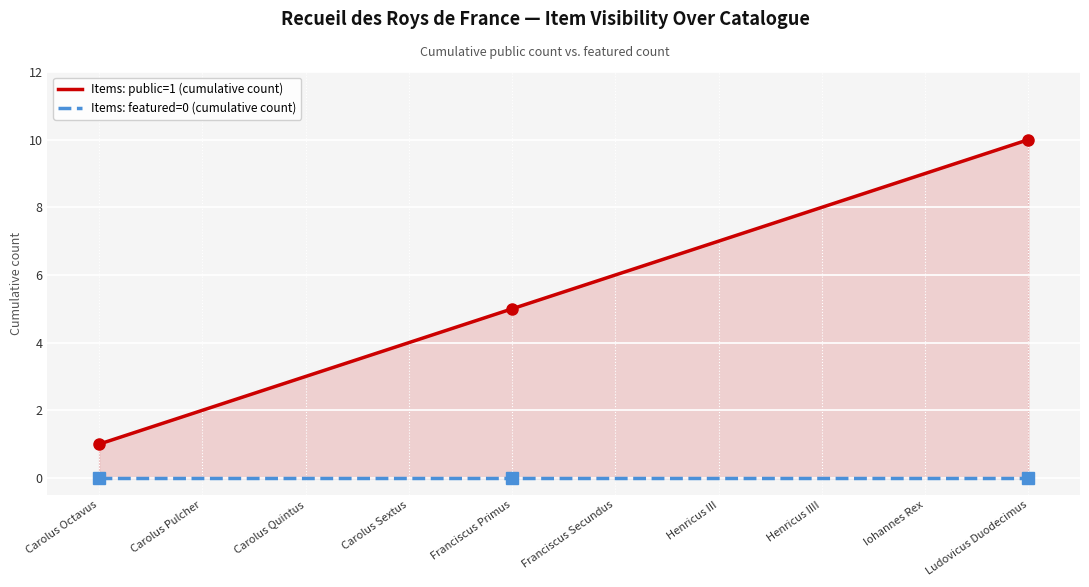

At which category does the chart reach its peak across all series?

Ludovicus Duodecimus